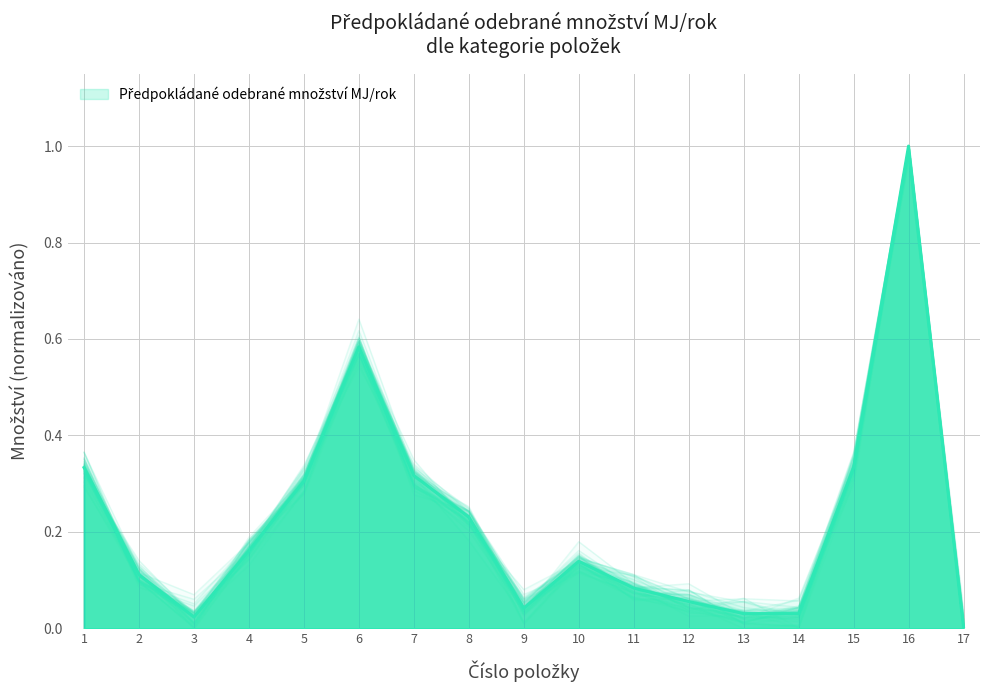

The value at 2 is 0.2. True or false?

False